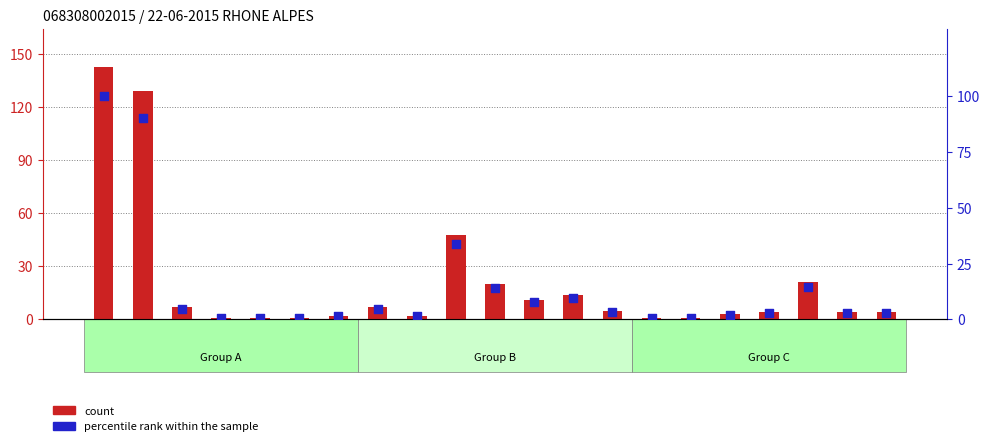

What are all the series names shown in the legend?

count, percentile rank within the sample